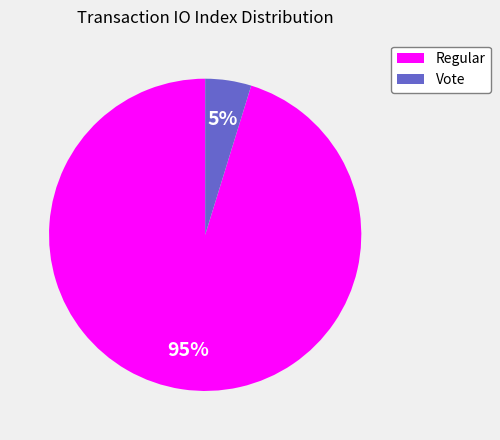

Do Regular and Vote together represent more than half of the pie?

Yes